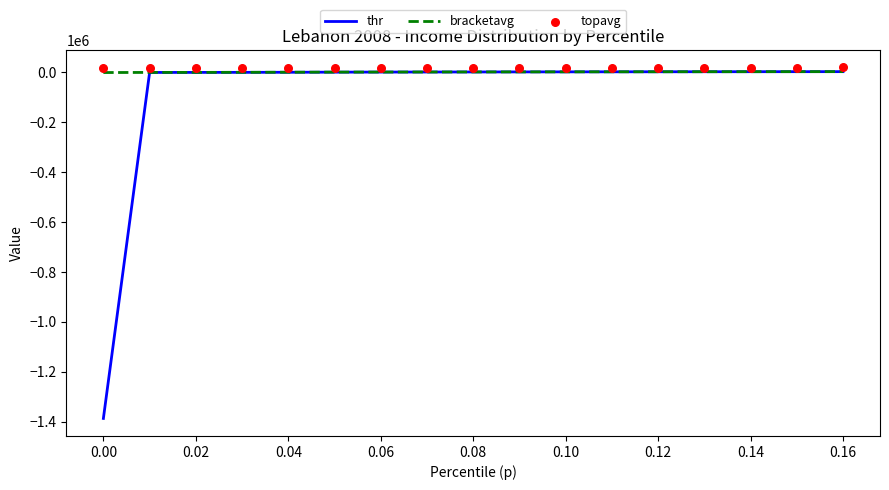

Which series contains the lowest Y value?

thr